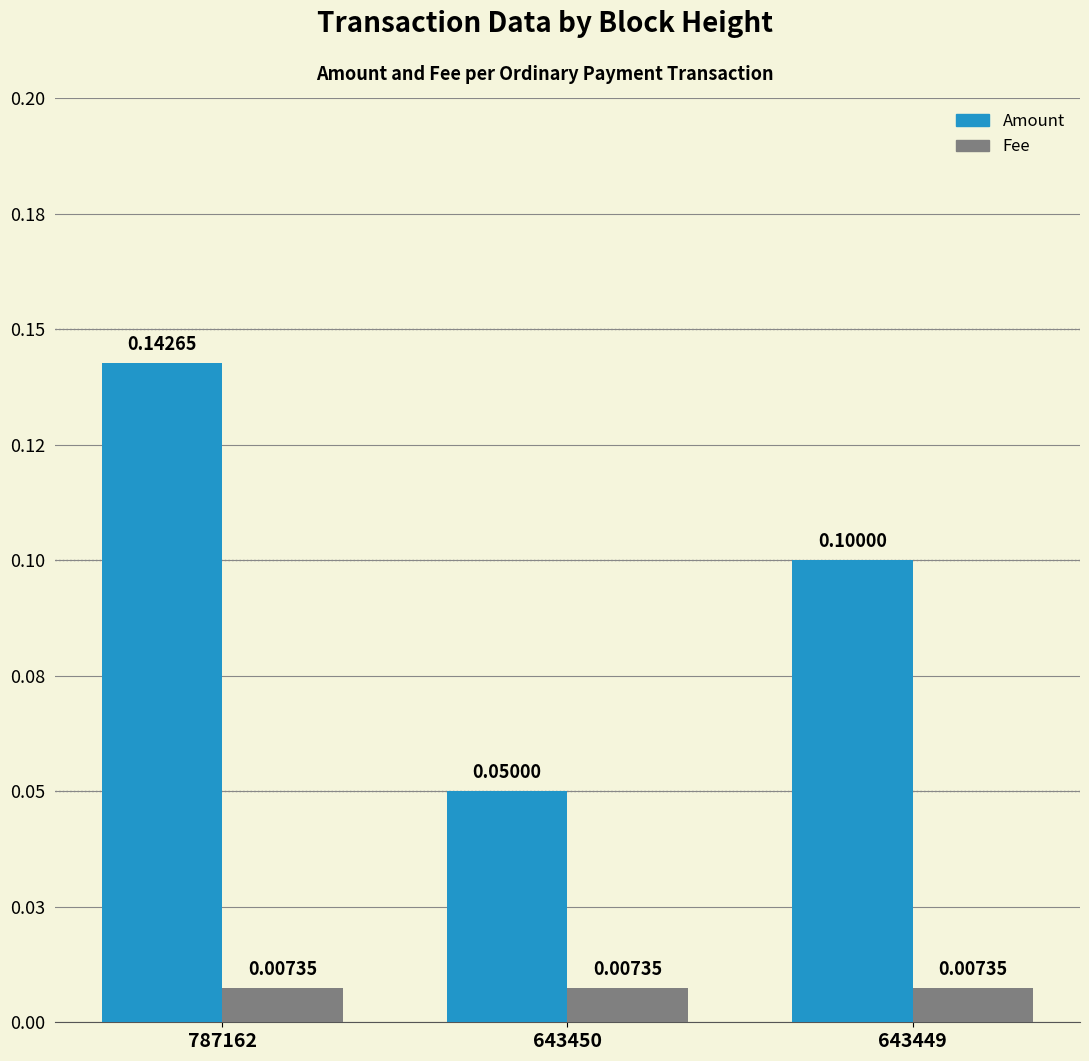

Which series has the widest spread of values?

Amount